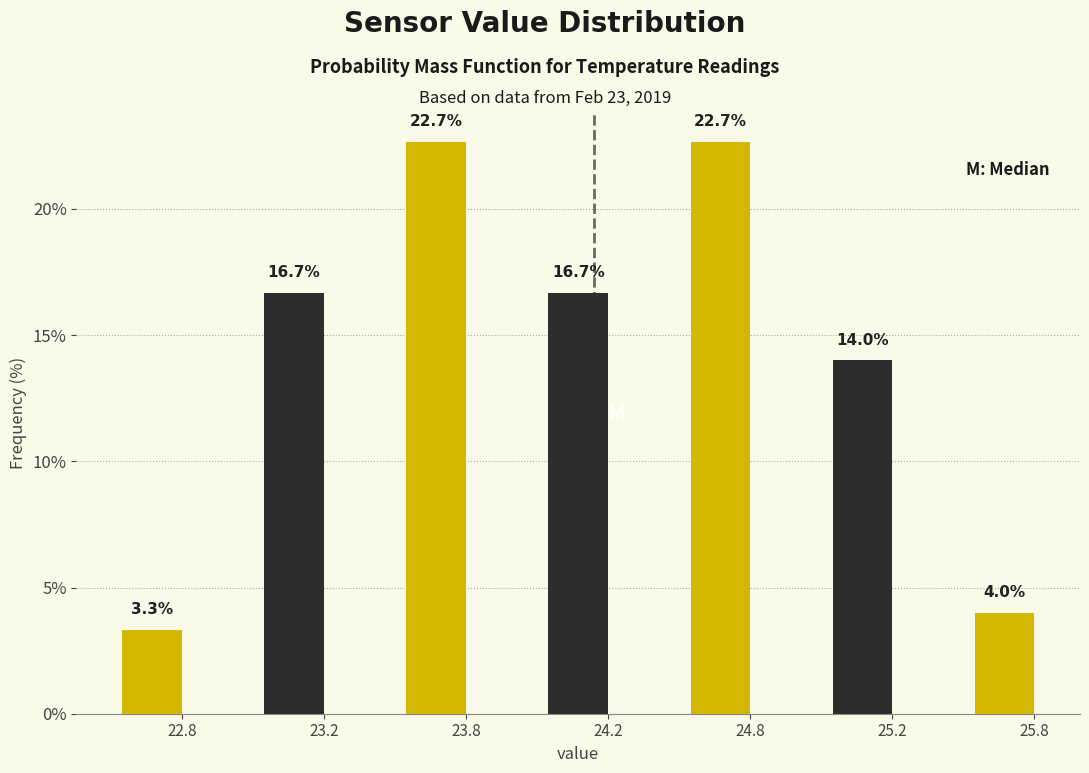

Reading right to left, extract all data points from this chart.

25.8=4.0	25.2=14.0	24.8=22.7	24.2=16.7	23.8=22.7	23.2=16.7	22.8=3.3